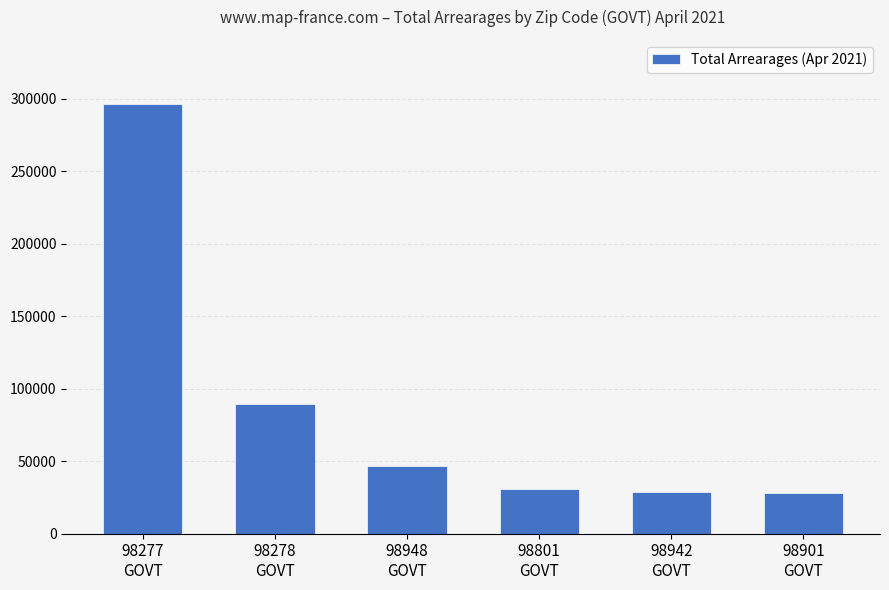

What is the label of the 5th bar from the right?

98278
GOVT